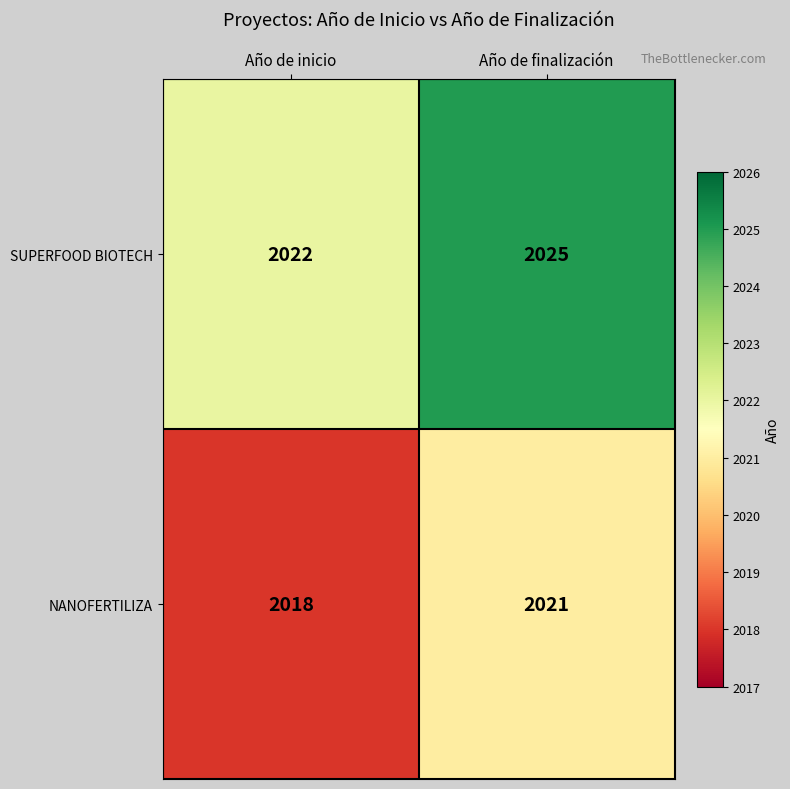

What is the sum of the SUPERFOOD BIOTECH values at Año de finalización and Año de inicio?

4047